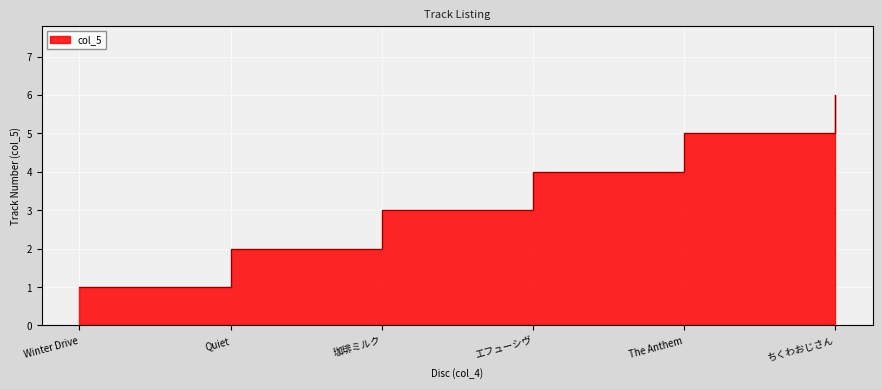

Between Winter Drive and ちくわおじさん, which is larger?

ちくわおじさん